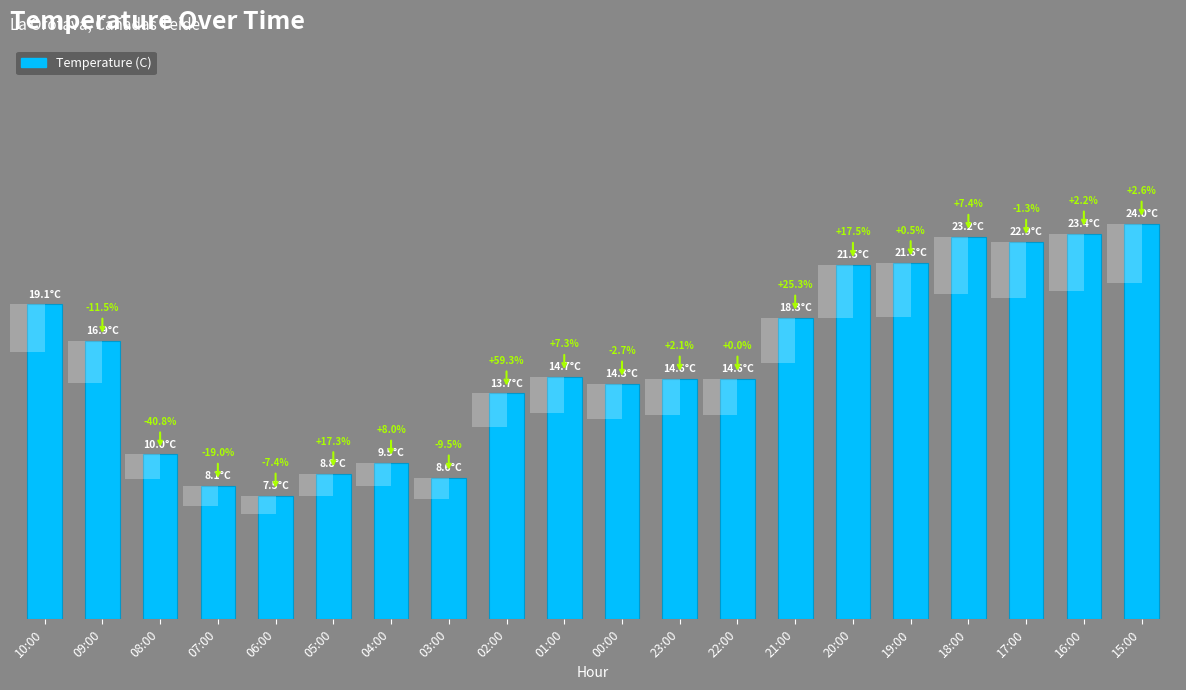

What is the label of the 8th bar from the left?

03:00